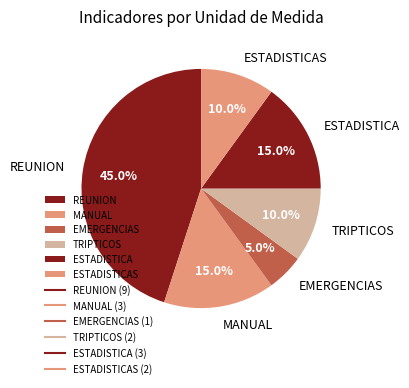

To the nearest percent, what is the average slice percentage?

17%